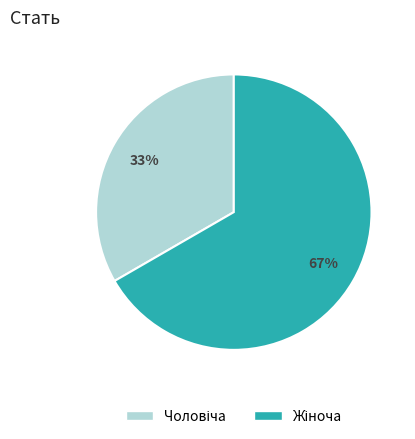

To the nearest percent, what is the average slice percentage?

50%